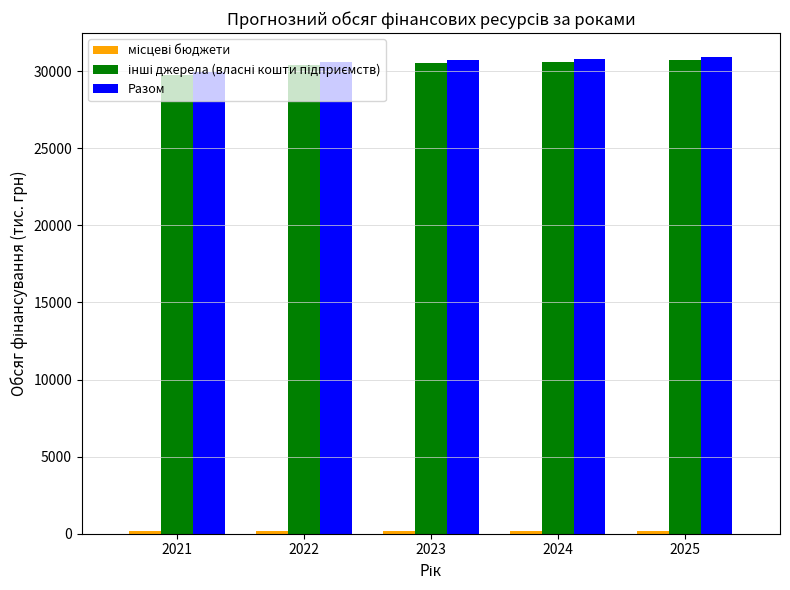

What is the sum of all Разом values?

153010.5